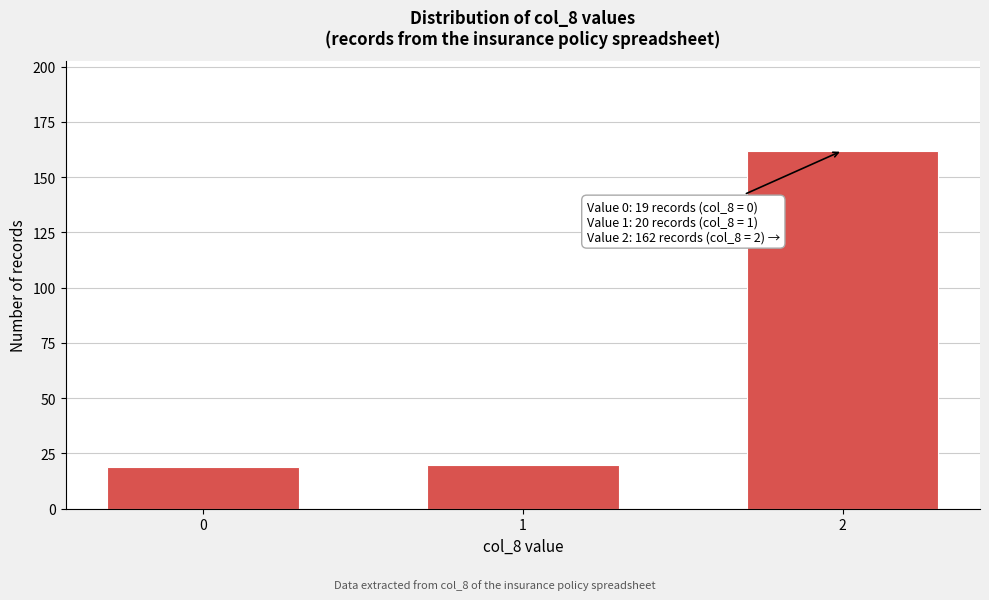

Reading left to right, extract all data points from this chart.

19	20	162